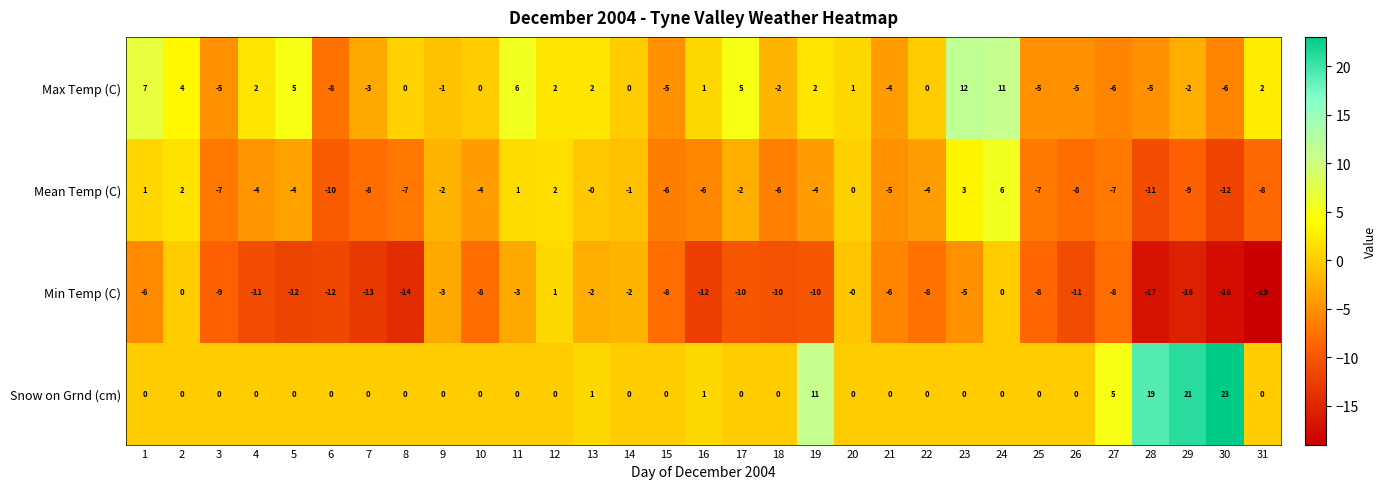

Between 18 and 29, which series saw the biggest shift?

Snow on Grnd (cm)